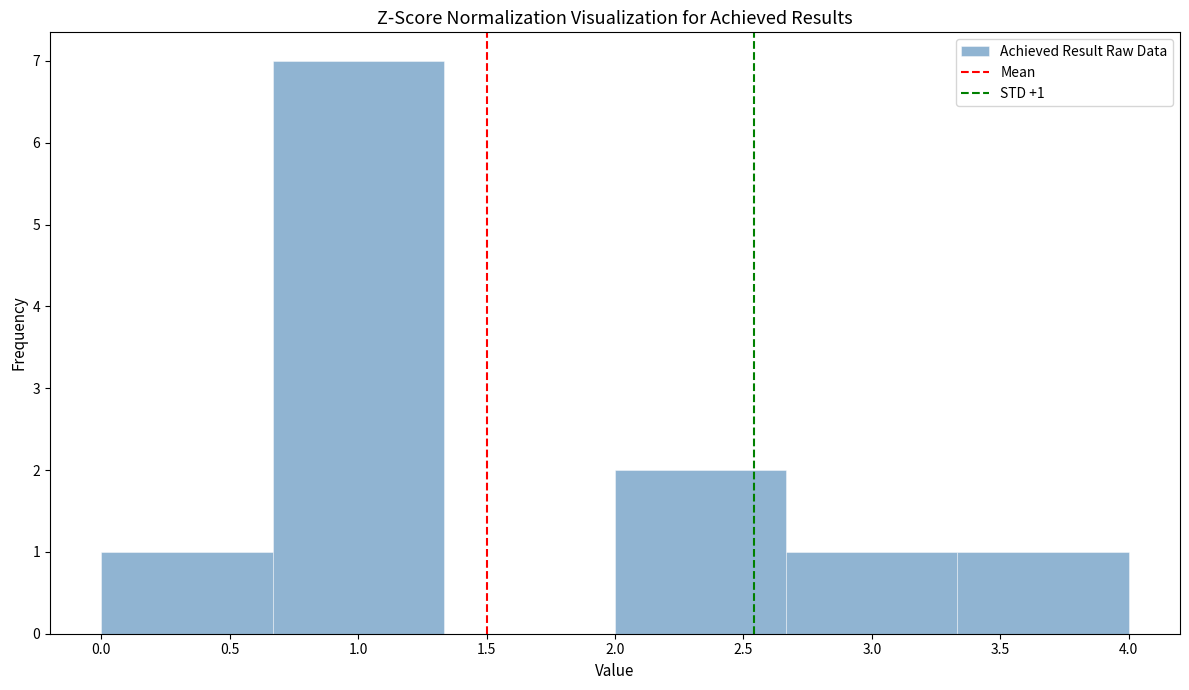

Over which range of the x-axis is the bar tallest?

0.65 to 1.35